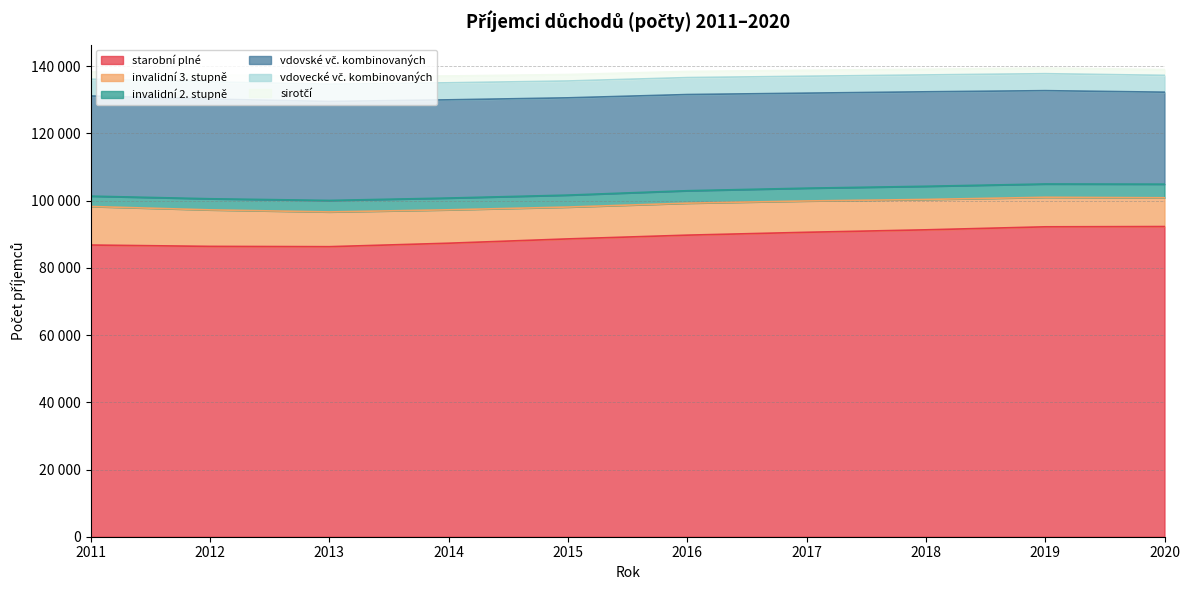

True or false: sirotčí has more than 2 points higher than both neighbors.

False